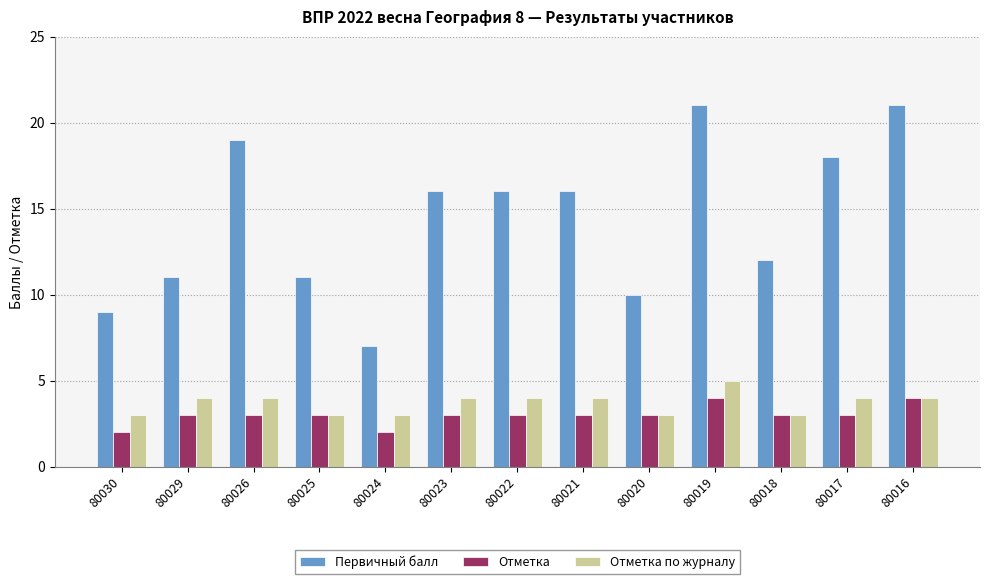

Reading right to left, list all the values displayed in this chart.

Первичный балл: 21	18	12	21	10	16	16	16	7	11	19	11	9
Отметка: 4	3	3	4	3	3	3	3	2	3	3	3	2
Отметка по журналу: 4	4	3	5	3	4	4	4	3	3	4	4	3